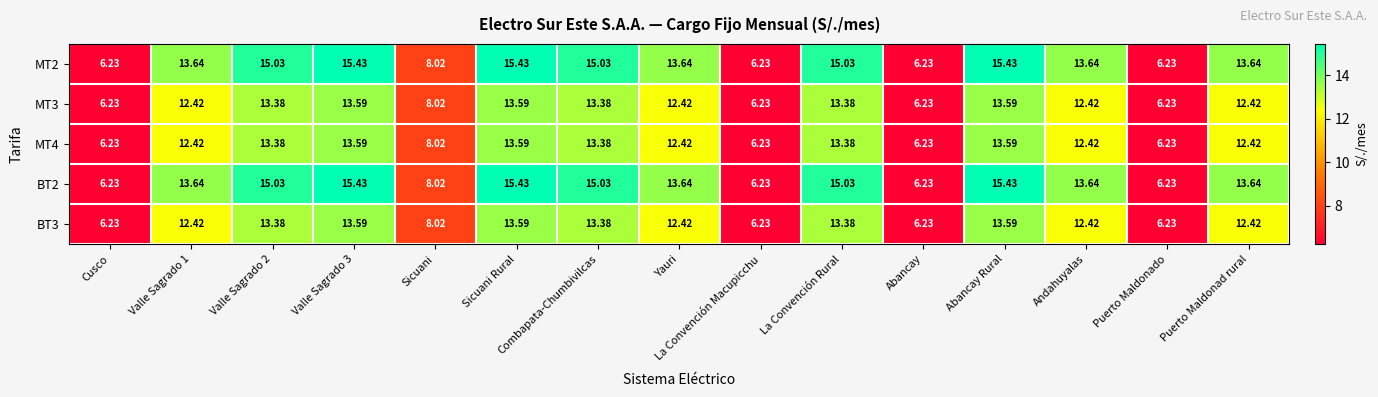

Where is MT4 nearest to the value 9?

Sicuani